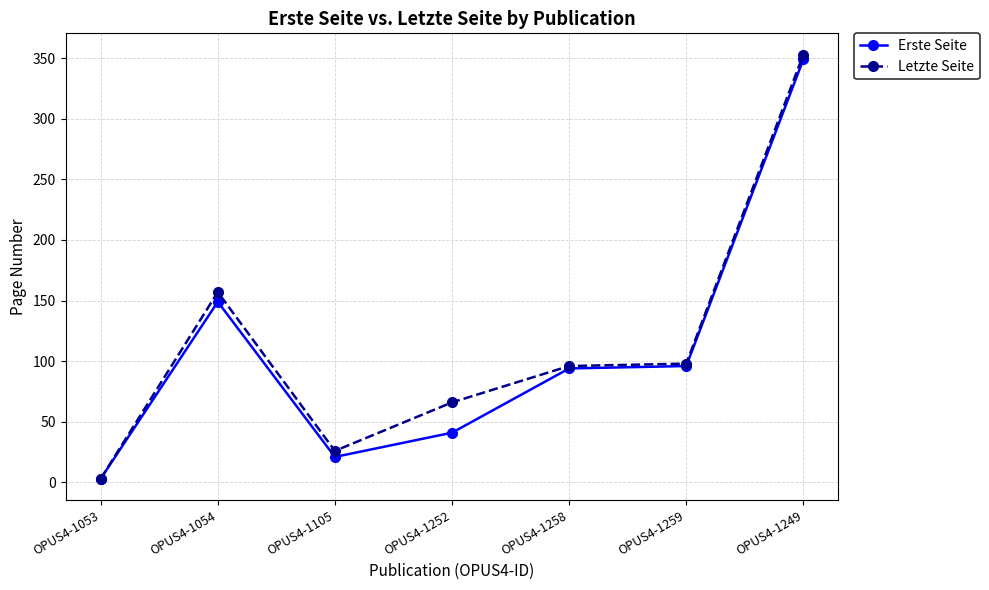

What are all the series names shown in the legend?

Erste Seite, Letzte Seite